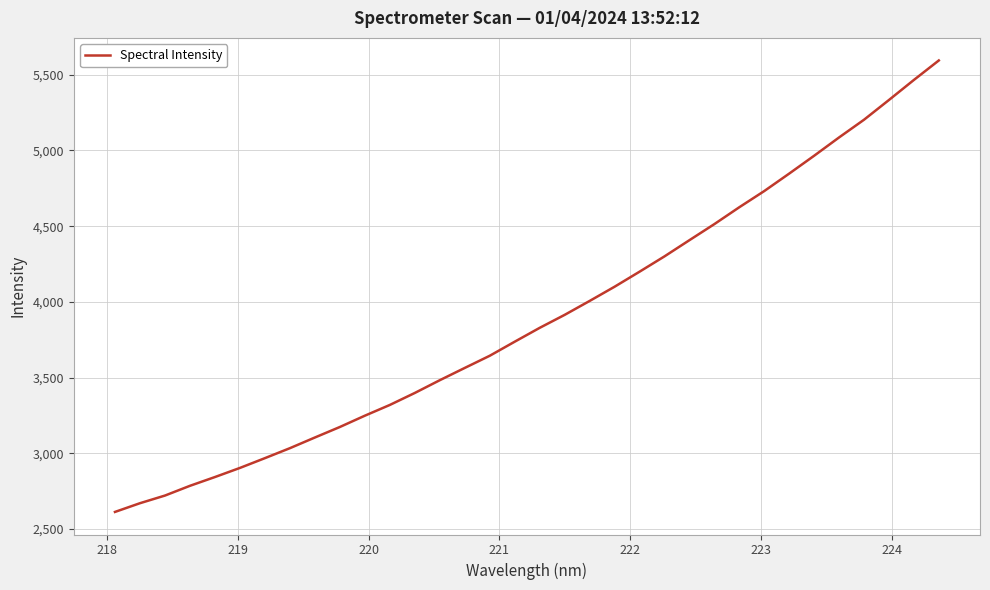

What is the smallest value displayed?

2613.4